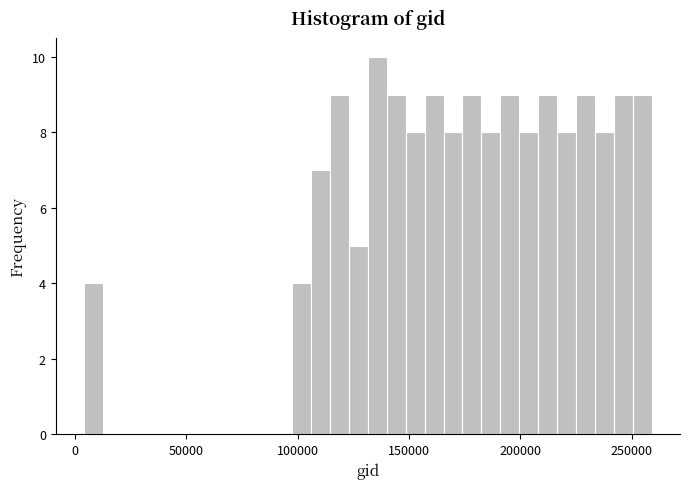

Read against the x-axis, roughly where is the centre of the tallest bar?

135000